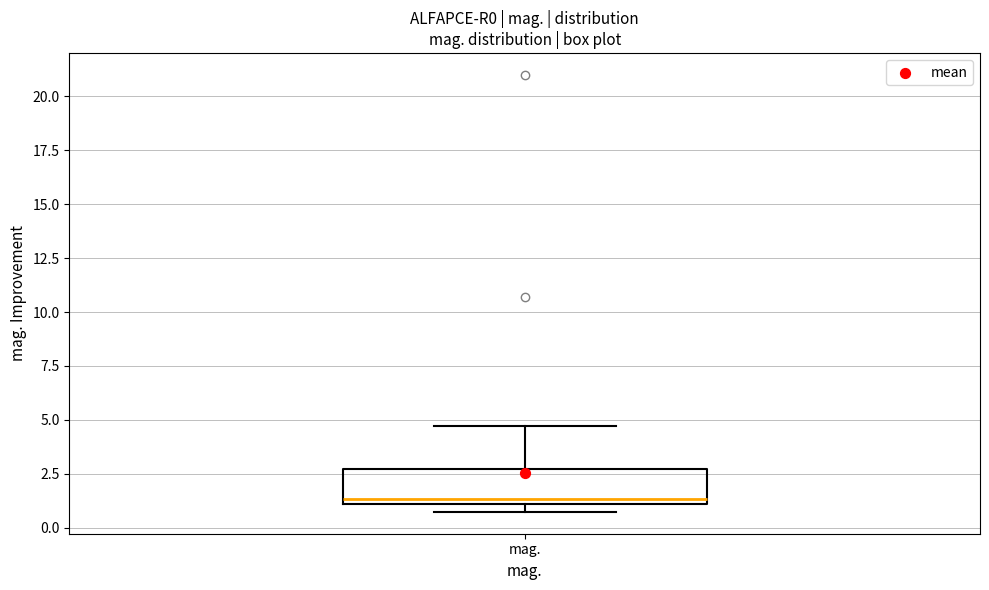

Transcribe this box plot: give where the median line is, the range the box spans, and where the two whiskers end, as read against the y-axis. The values are not printed on the chart, so give them approximately, as read against the axis.

median 1.5, box 1.0 to 2.5, whiskers 0.5 to 4.5